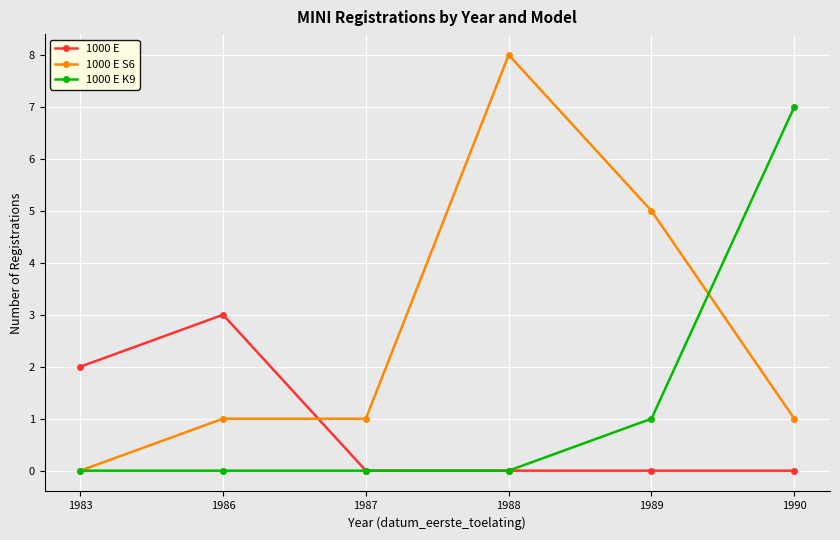

True or false: 1000 E has a value of 0 at 1989.

True